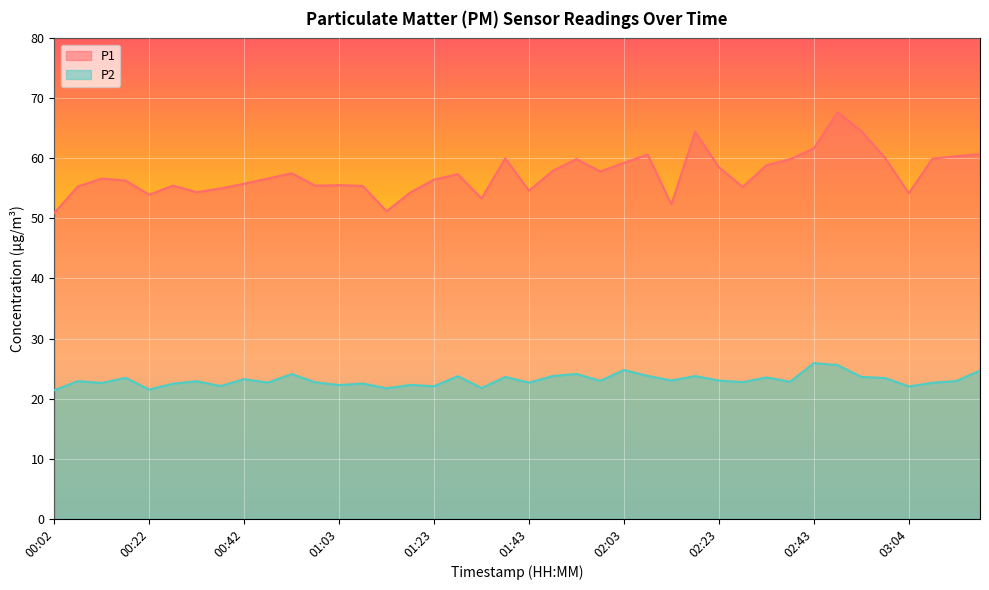

Reading right to left, list all the values displayed in this chart.

P1: 03:19=60.7	03:14=60.4	03:09=60.0	03:04=54.2	02:59=60.1	02:53=64.5	02:48=67.7	02:43=61.7	02:38=59.9	02:33=58.9	02:28=55.2	02:23=58.5	02:18=64.5	02:13=52.4	02:08=60.6	02:03=59.2	01:58=57.8	01:53=59.9	01:48=57.9	01:43=54.6	01:38=60.0	01:33=53.3	01:28=57.4	01:23=56.5	01:18=54.3	01:13=51.2	01:08=55.4	01:03=55.5	00:57=55.5	00:52=57.5	00:47=56.6	00:42=55.8	00:37=55.0	00:32=54.4	00:27=55.5	00:22=54.0	00:17=56.3	00:12=56.6	00:07=55.4	00:02=50.9
P2: 03:19=24.7	03:14=22.9	03:09=22.6	03:04=22.0	02:59=23.4	02:53=23.6	02:48=25.6	02:43=25.9	02:38=22.8	02:33=23.5	02:28=22.7	02:23=23.0	02:18=23.8	02:13=23.0	02:08=23.8	02:03=24.8	01:58=22.9	01:53=24.1	01:48=23.8	01:43=22.6	01:38=23.6	01:33=21.8	01:28=23.7	01:23=22.1	01:18=22.3	01:13=21.7	01:08=22.5	01:03=22.2	00:57=22.7	00:52=24.1	00:47=22.6	00:42=23.2	00:37=22.1	00:32=22.9	00:27=22.5	00:22=21.5	00:17=23.4	00:12=22.6	00:07=22.9	00:02=21.4